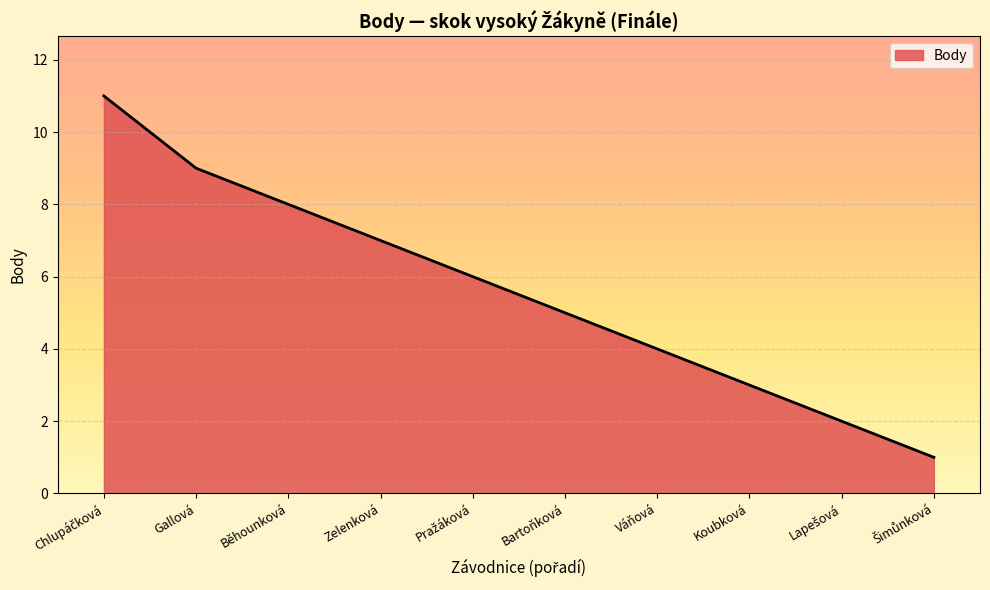

Between Gallová and Bartoňková, which is larger?

Gallová